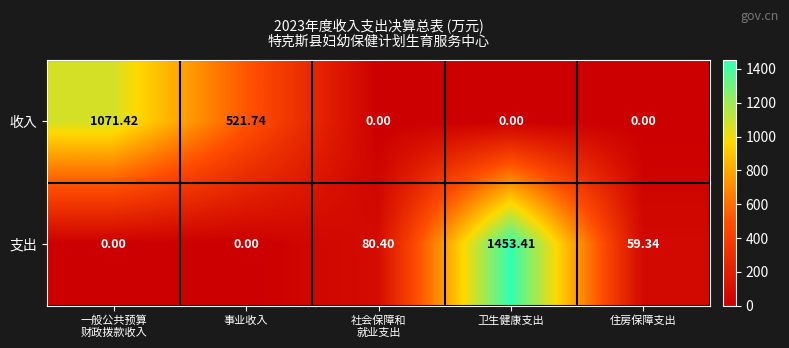

How many categories are shown in the chart?

5